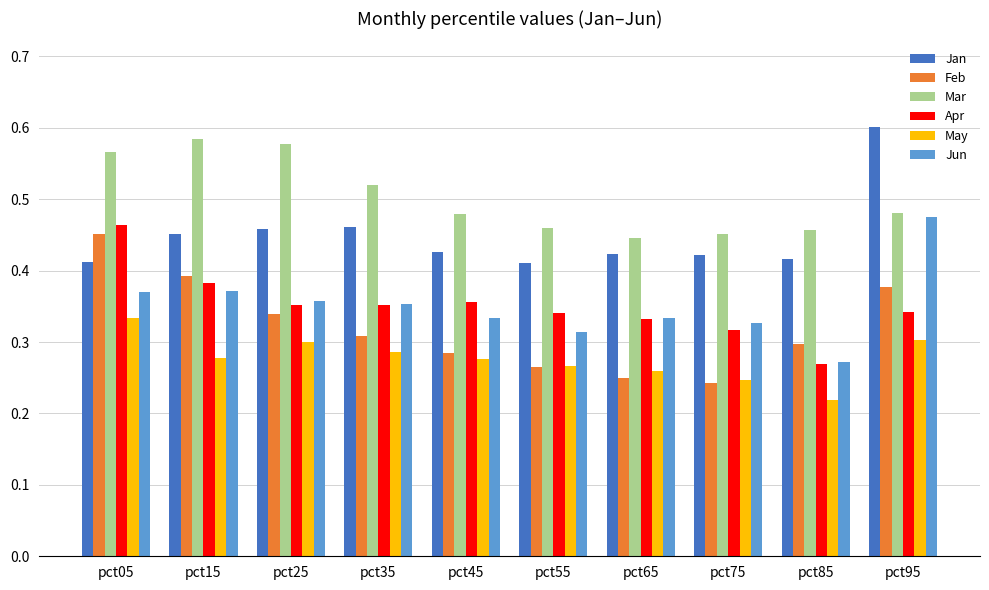

At how many categories does at least one series exceed 0?

10